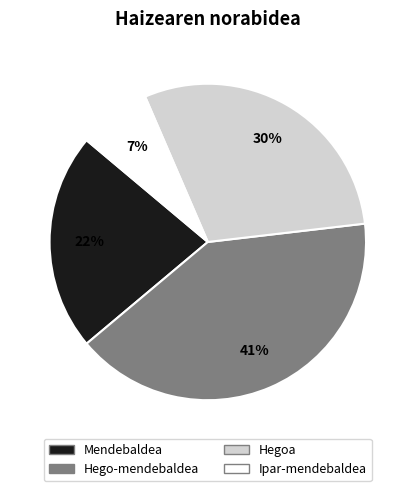

Count the number of slices in the pie.

4